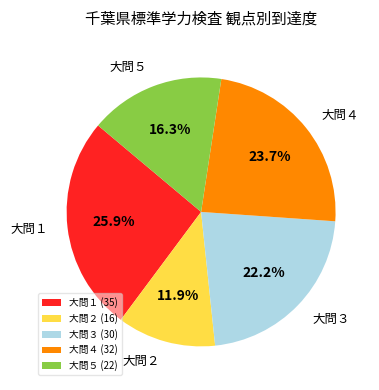

What percentage is the 大問４ slice, to the nearest percent?

24%